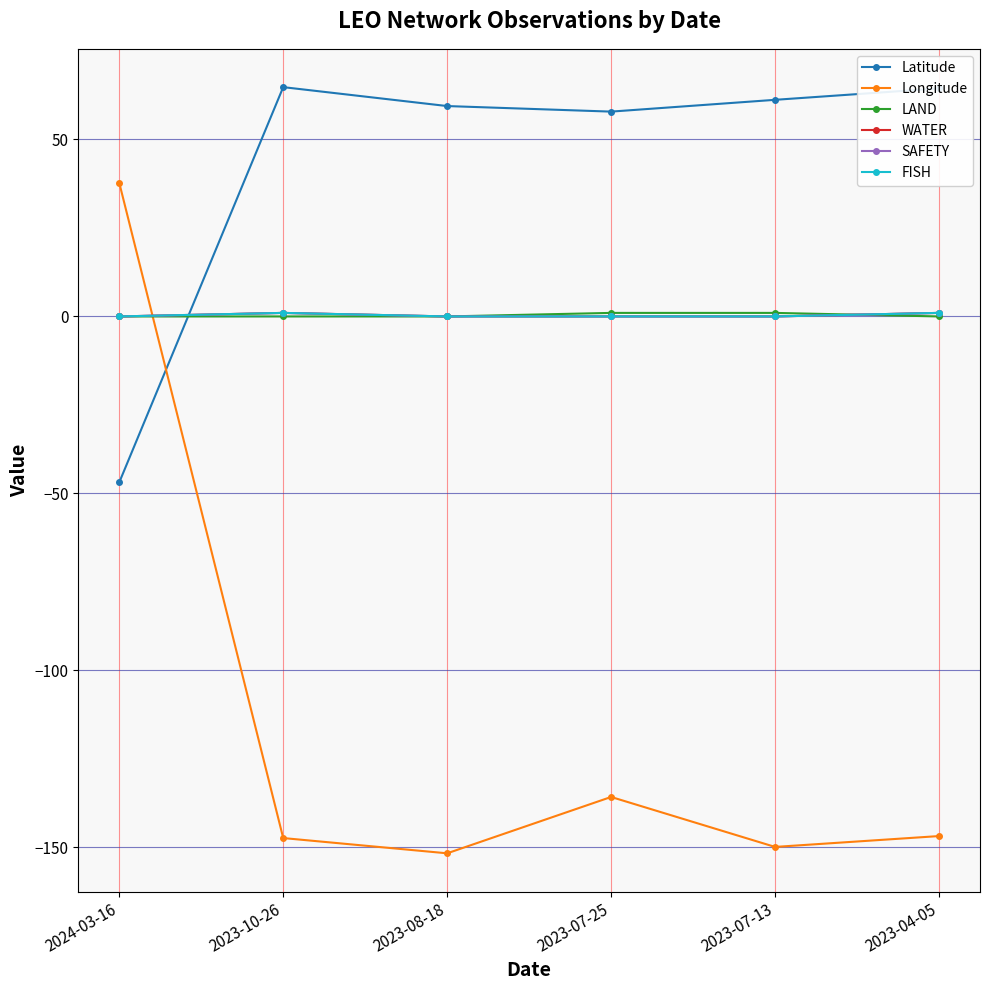

Read the Latitude value at 2023-08-18.

59.4